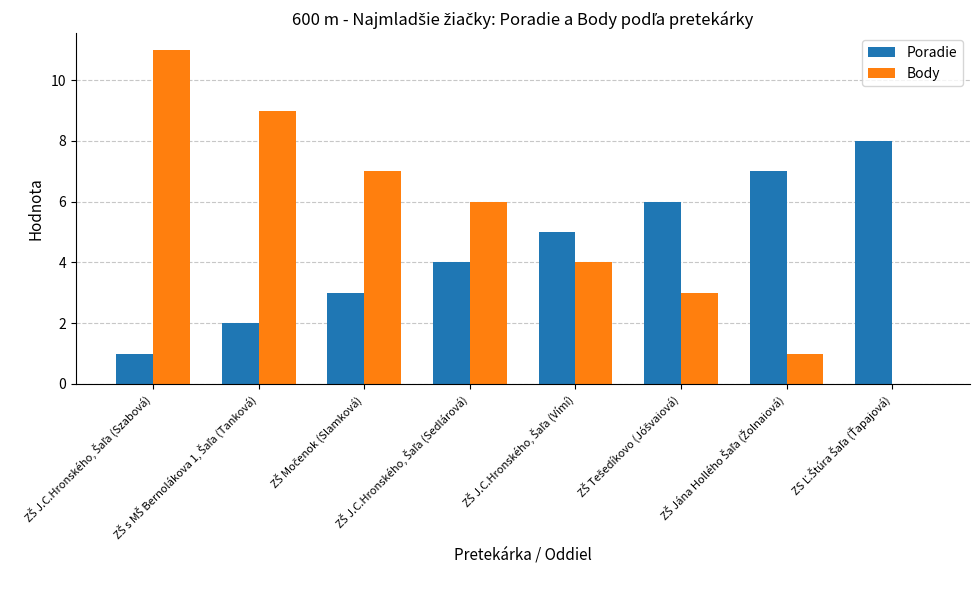

Which series has the widest spread of values?

Body